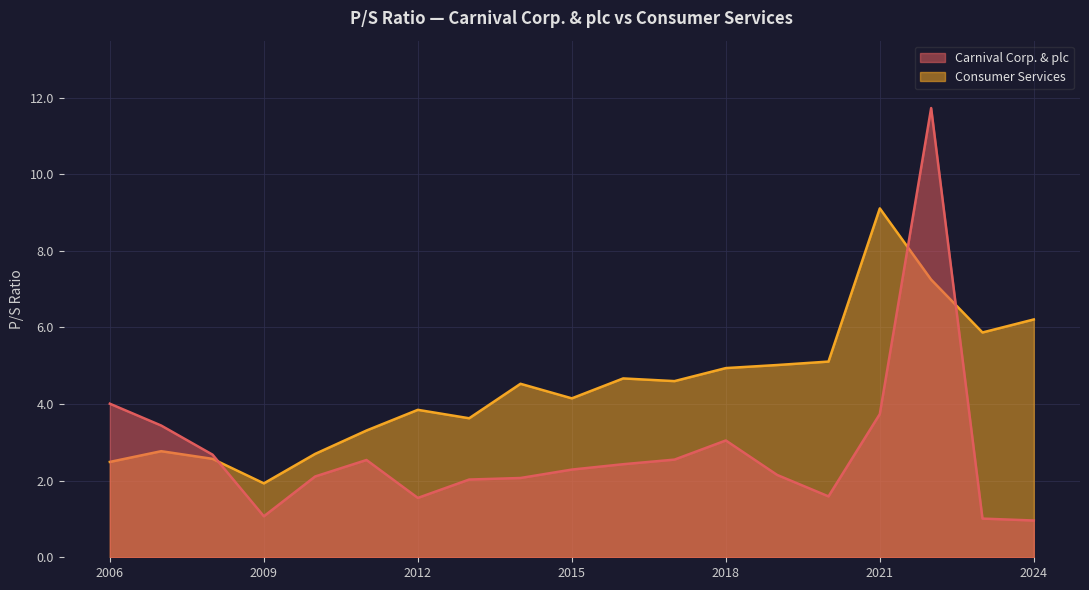

What are all the series names shown in the legend?

Carnival Corp. & plc, Consumer Services